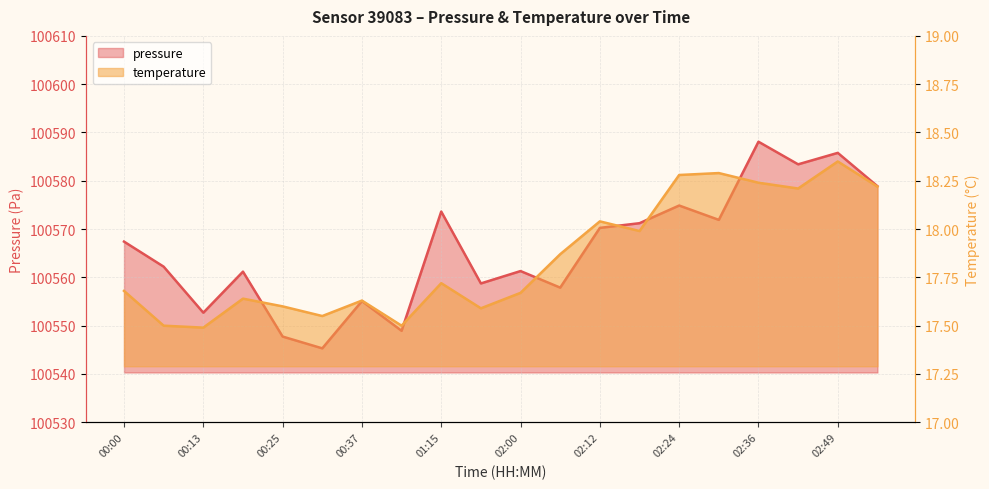

Where is temperature nearest to the value 17?

00:13